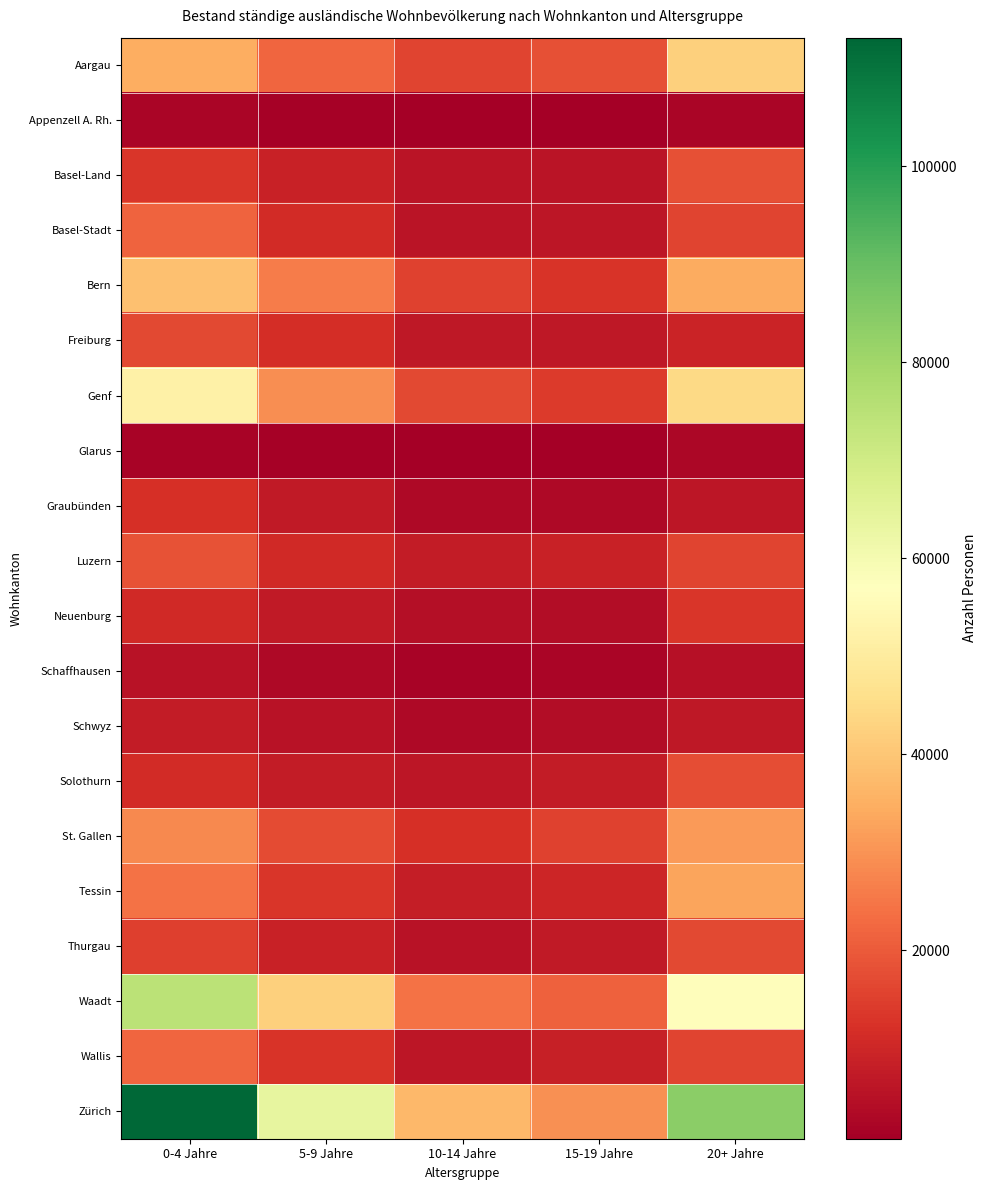

What is the difference between the highest and lowest values at 20+ Jahre?

81895